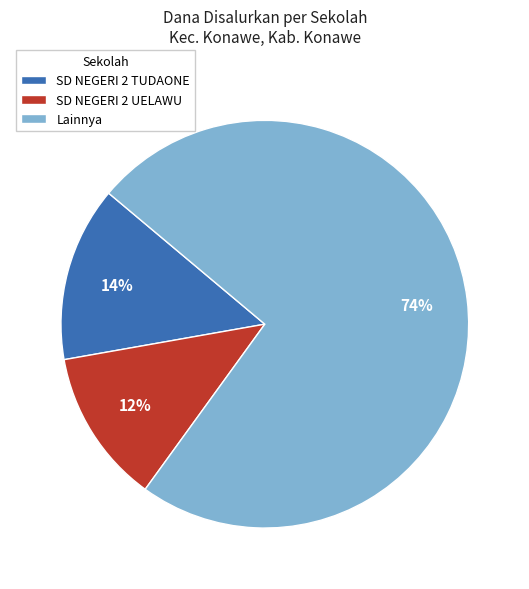

To the nearest percent, what portion does Lainnya represent?

74%